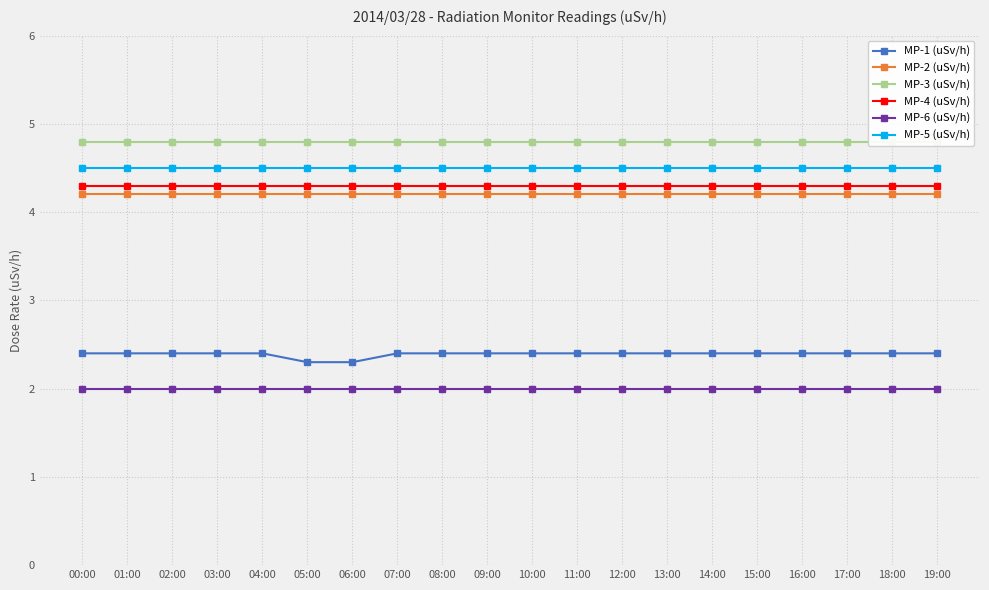

Where is MP-2 (uSv/h) nearest to the value 4?

00:00